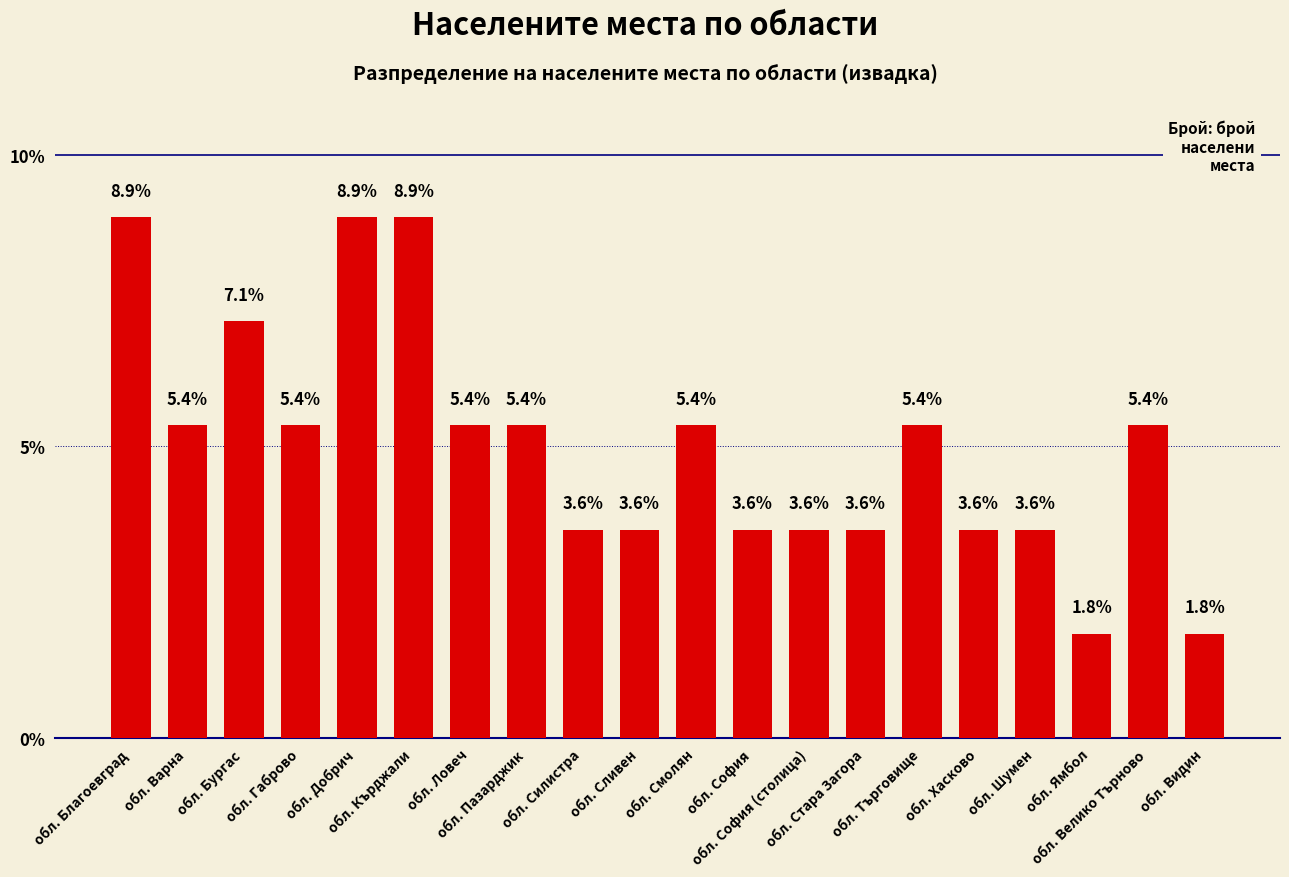

What is the value of the 5th bar from the left?

8.9